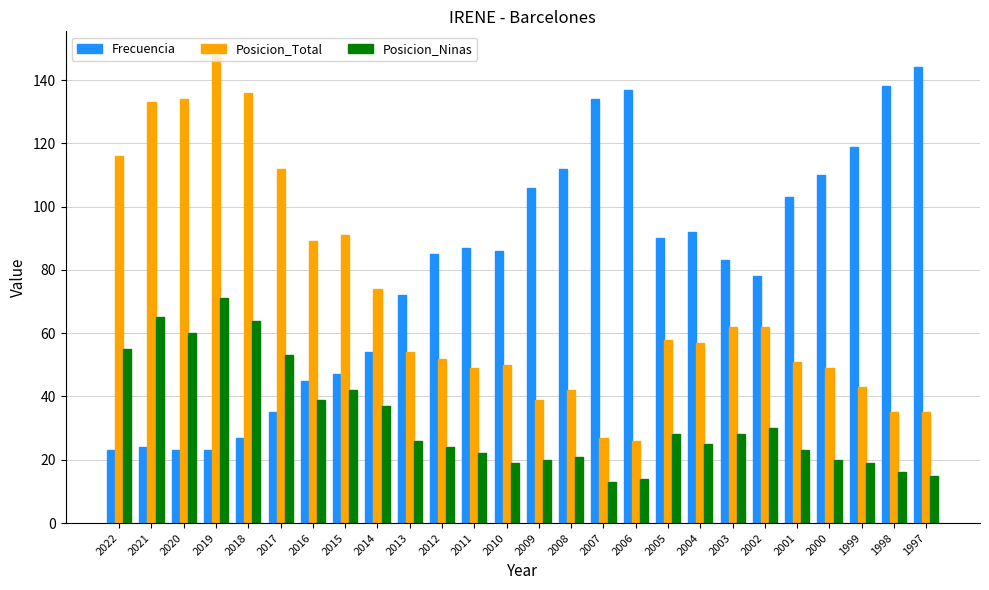

What is the total value across all series at 2017?

200